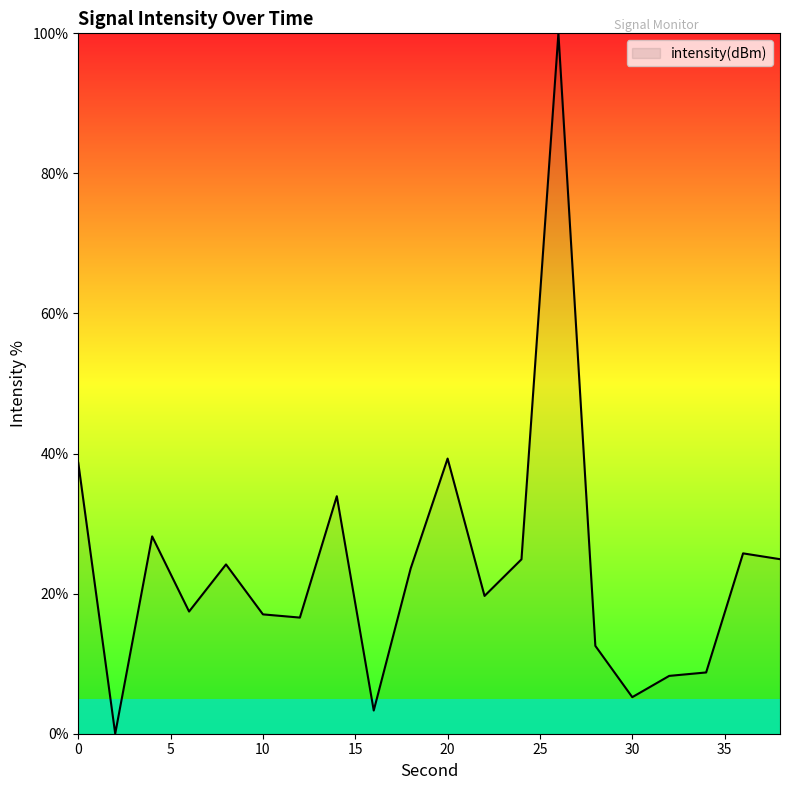

What is the difference between the maximum and minimum values?

100.0